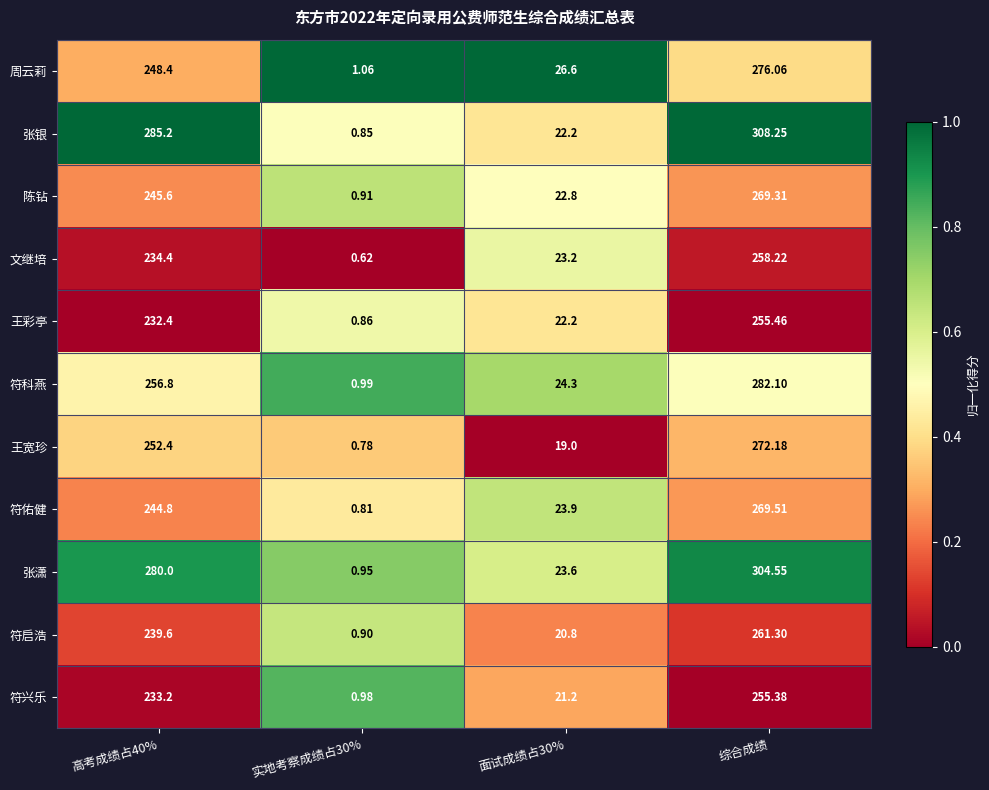

Count the number of data series in this chart.

11